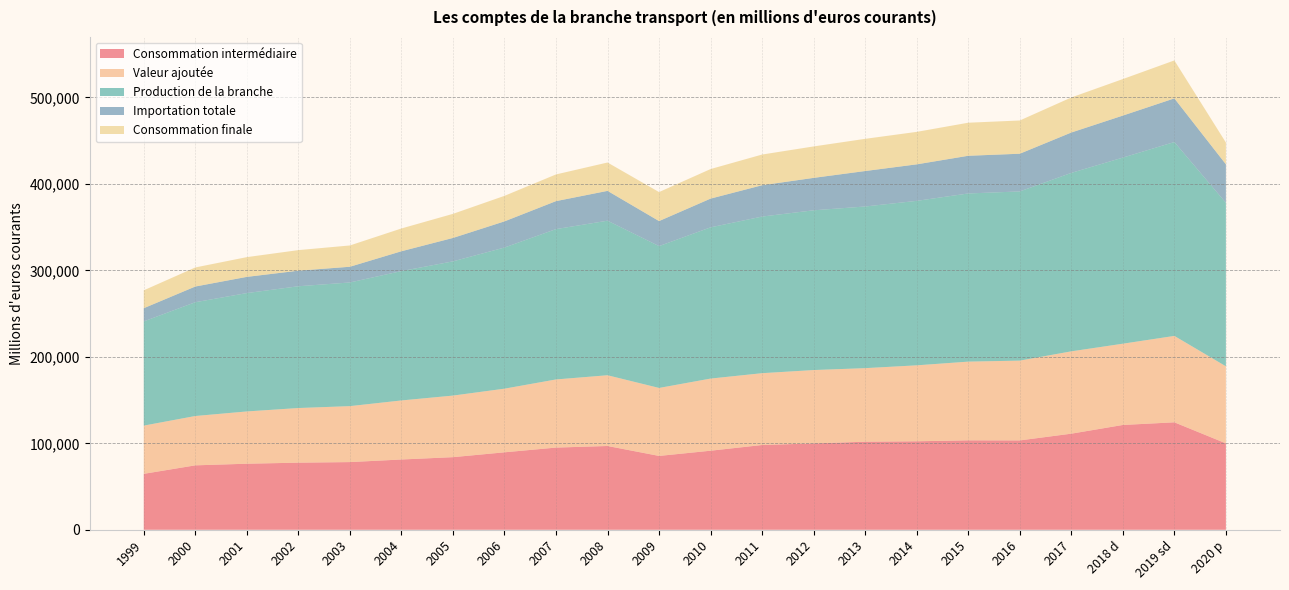

Reading right to left, what are all the values shown in this chart?

Consommation intermédiaire: 2020 p=99929	2019 sd=124260	2018 d=121194	2017=111128	2016=103340	2015=103431	2014=102333	2013=101844	2012=99862	2011=98044	2010=91433	2009=85404	2008=96890	2007=95037	2006=89585	2005=83972	2004=81274	2003=78279	2002=77615	2001=76388	2000=74511	1999=64694
Valeur ajoutée: 2020 p=89099	2019 sd=99898	2018 d=93966	2017=95193	2016=92261	2015=90993	2014=87819	2013=85048	2012=84833	2011=83030	2010=83404	2009=78597	2008=81790	2007=78788	2006=73581	2005=71199	2004=68279	2003=64696	2002=63167	2001=60447	2000=57047	1999=55766
Production de la branche: 2020 p=189028	2019 sd=224158	2018 d=215160	2017=206321	2016=195601	2015=194424	2014=190152	2013=186892	2012=184695	2011=181074	2010=174837	2009=164001	2008=178680	2007=173825	2006=163166	2005=155171	2004=149553	2003=142975	2002=140782	2001=136835	2000=131558	1999=120460
Importation totale: 2020 p=44500	2019 sd=50462	2018 d=48566	2017=46661	2016=43586	2015=43572	2014=42203	2013=41004	2012=37481	2011=36216	2010=33224	2009=28936	2008=34479	2007=32340	2006=30243	2005=27069	2004=22922	2003=18158	2002=18005	2001=18739	2000=18137	1999=15269
Consommation finale: 2020 p=25173	2019 sd=43888	2018 d=42223	2017=40533	2016=38439	2015=38222	2014=37551	2013=37216	2012=36352	2011=35488	2010=34184	2009=33521	2008=32793	2007=30866	2006=29511	2005=27854	2004=26339	2003=24622	2002=23785	2001=22834	2000=22039	1999=20691